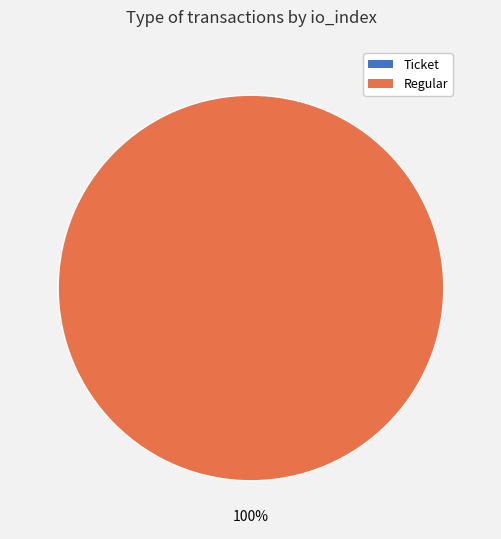

To the nearest percent, what is the combined percentage of Regular (io_index=51) and Ticket (io_index=0)?

100%